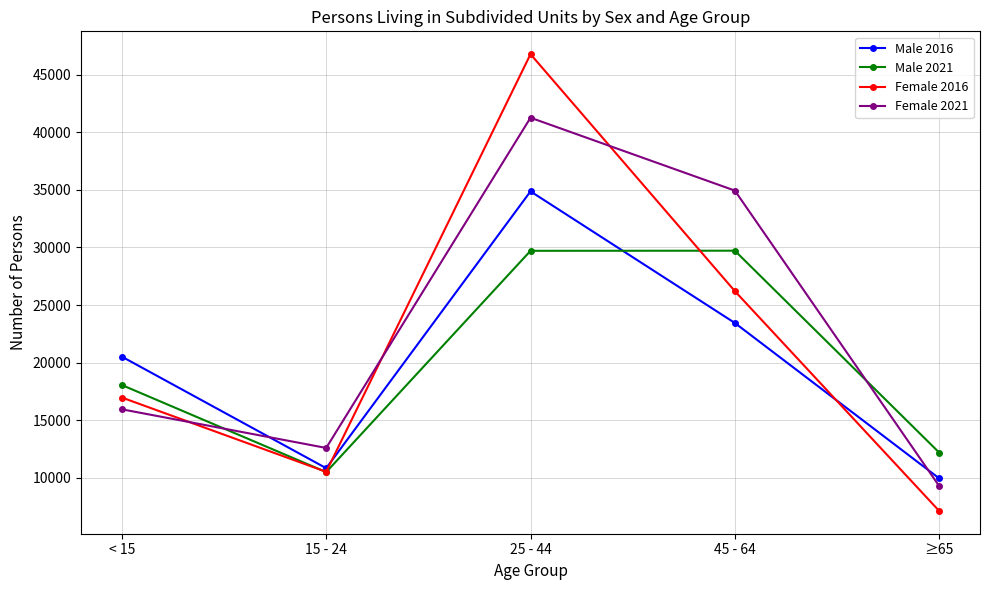

At which category does Female 2016 reach its first local peak?

25 - 44